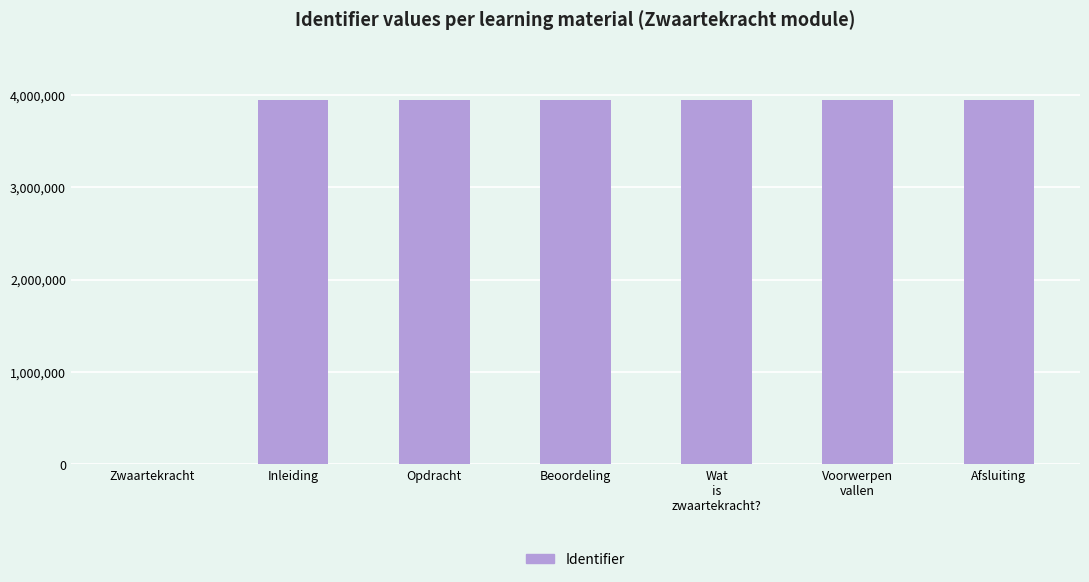

The chart shows a value of 3947079 at Opdracht. True or false?

True